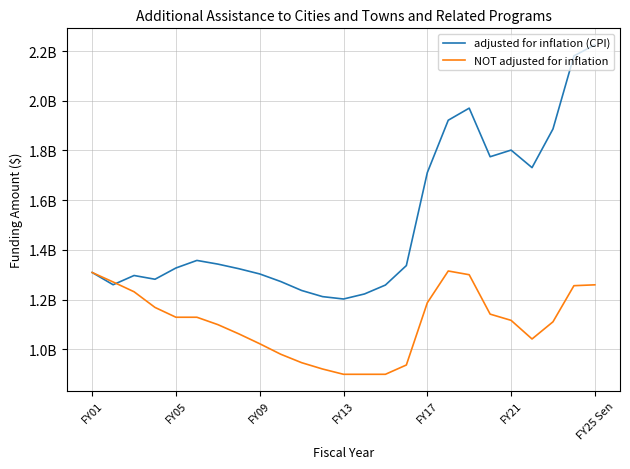

Which series has the widest spread of values?

adjusted for inflation (CPI)